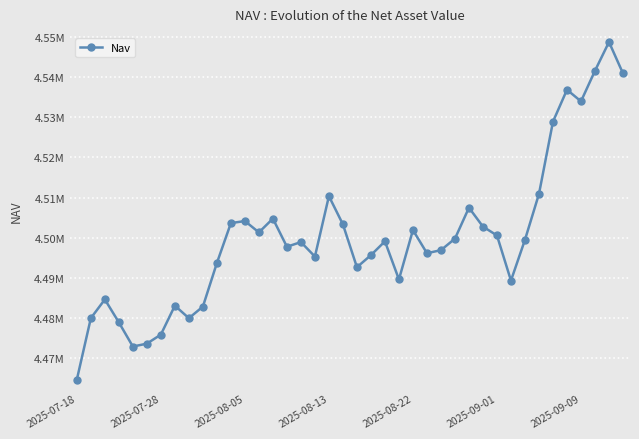

Is this an area chart (filled region under the line)?

No